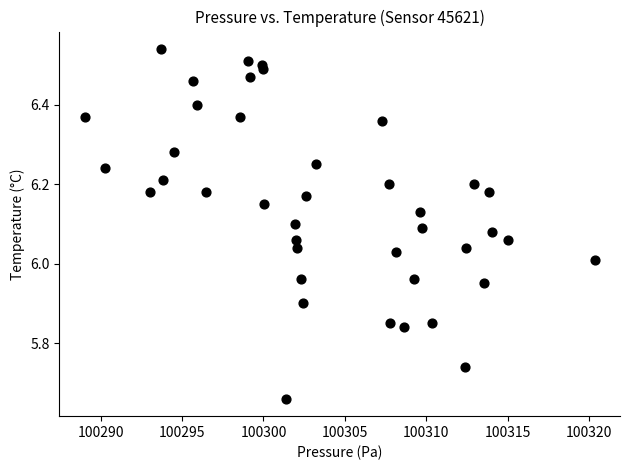

What is the range of Y values (max minus min)?

0.9